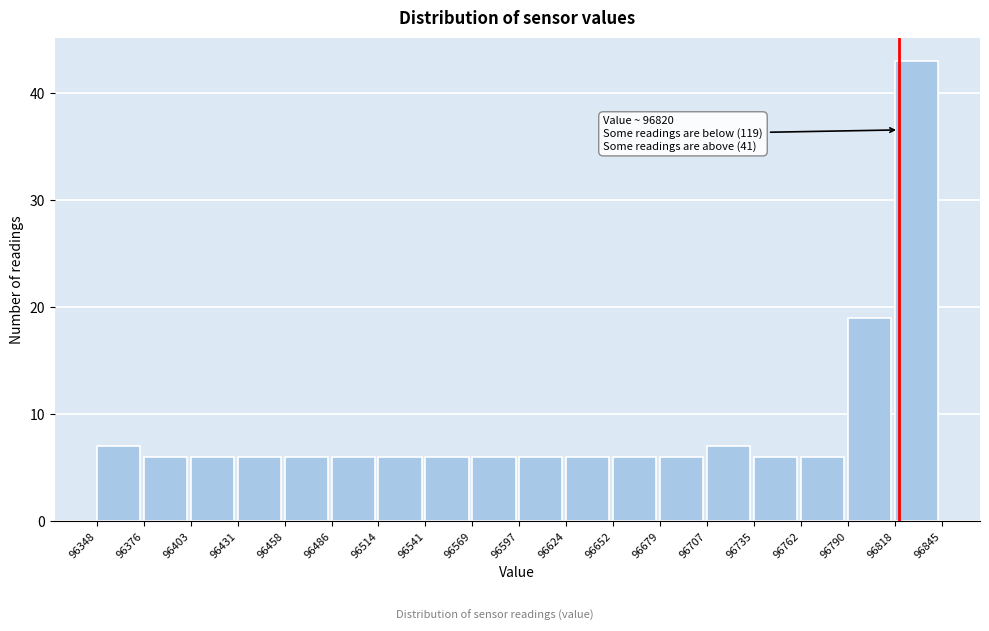

Over which range of the x-axis is the bar tallest?

96818 to 96845